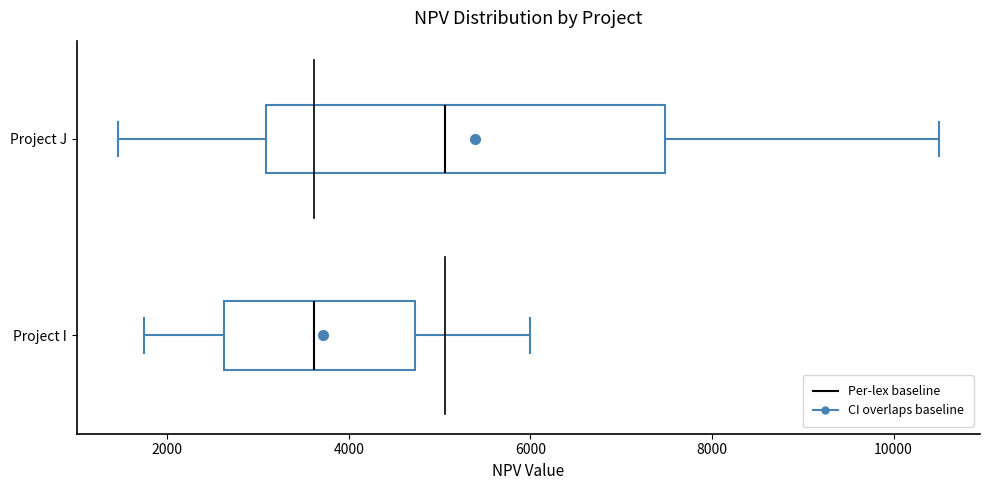

Where does the left whisker of the box for Project I end on the x-axis? The values are not printed on the chart, so give them approximately, as read against the axis.

1800